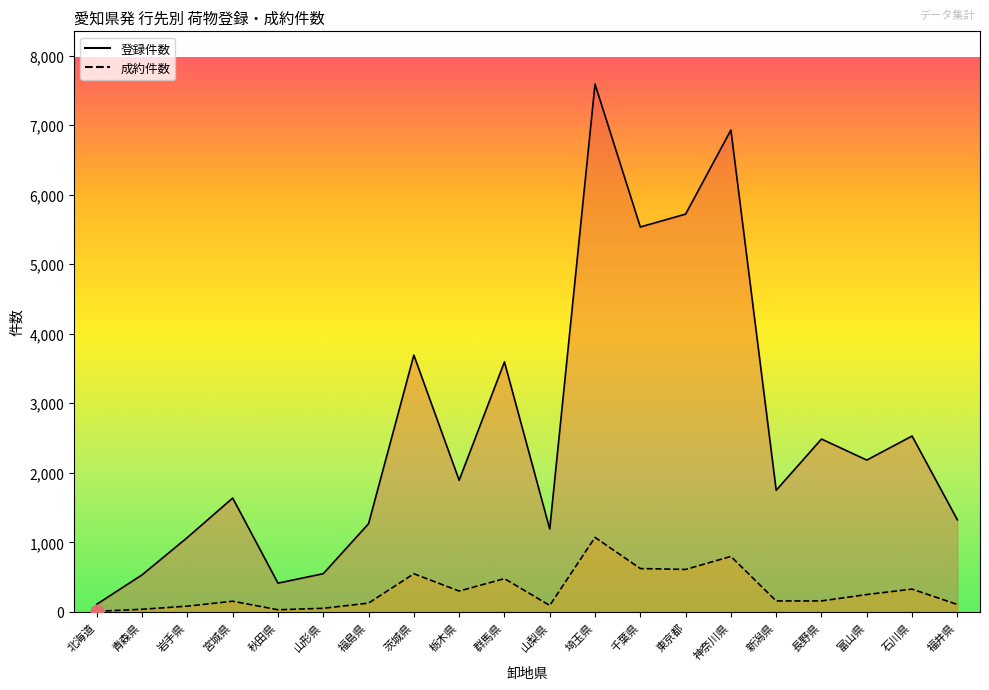

At which category is the sum across all series the highest?

埼玉県